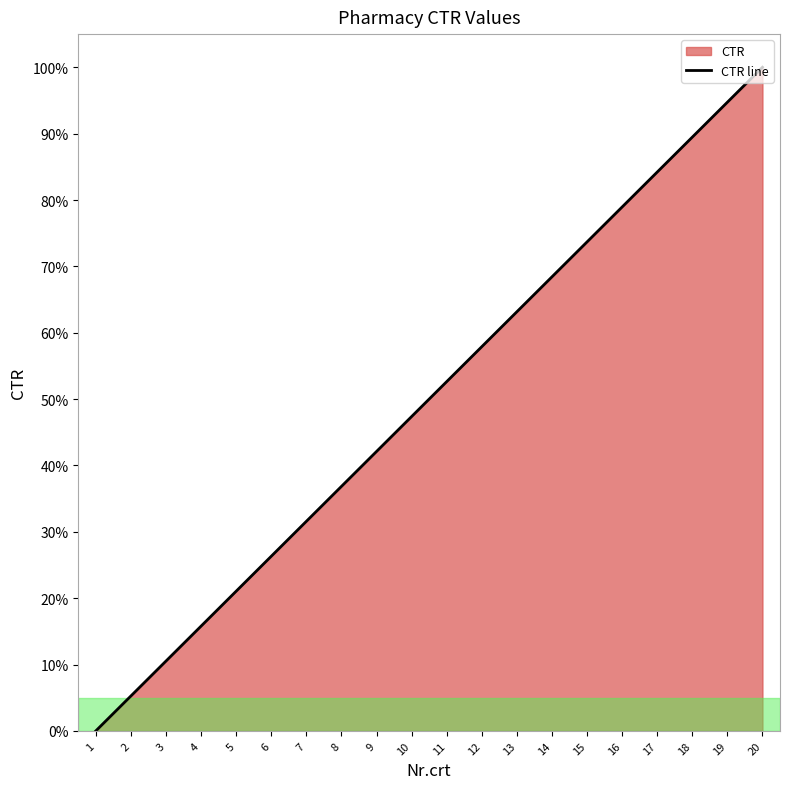

Reading left to right, list all the values displayed in this chart.

0.0	5.3	10.5	15.8	21.1	26.3	31.6	36.8	42.1	47.4	52.6	57.9	63.2	68.4	73.7	78.9	84.2	89.5	94.7	100.0